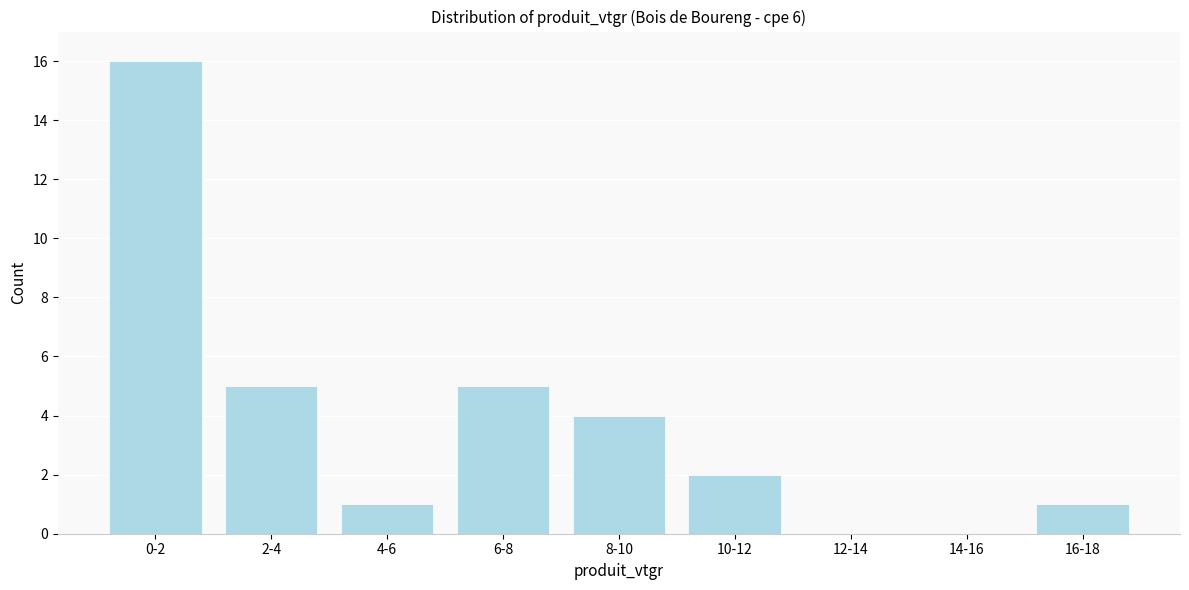

Reading left to right, extract all data points from this chart.

0-2=16	2-4=5	4-6=1	6-8=5	8-10=4	10-12=2	12-14=0	14-16=0	16-18=1